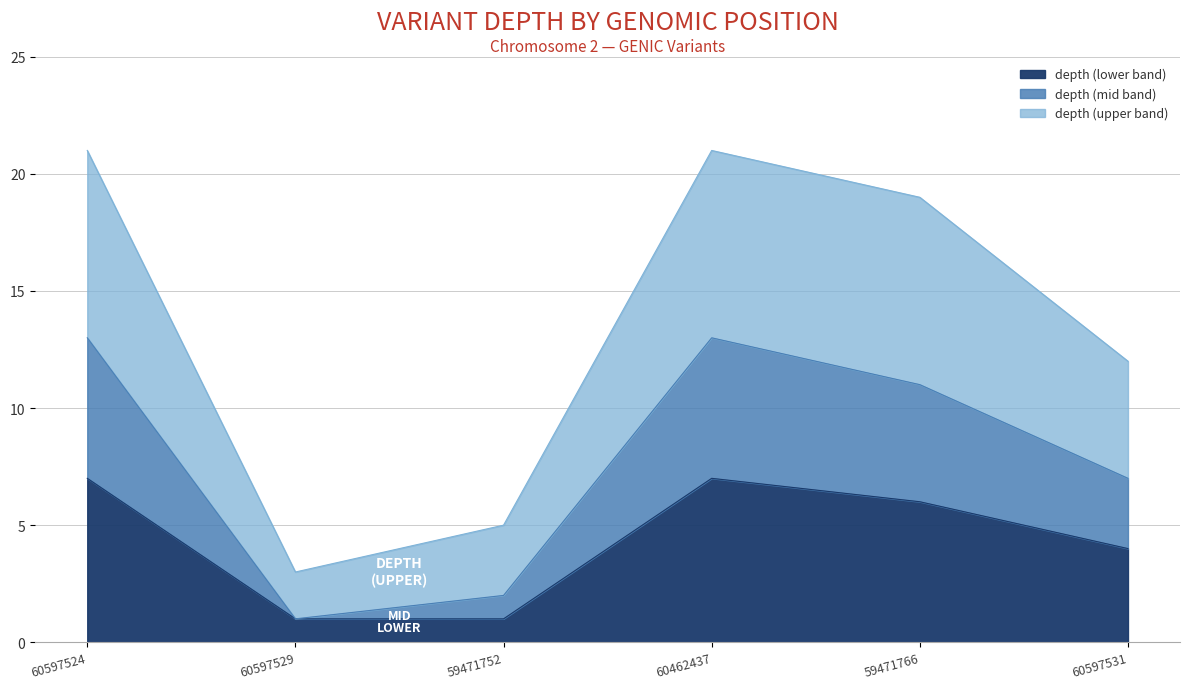

What position from the right is 59471752?

4